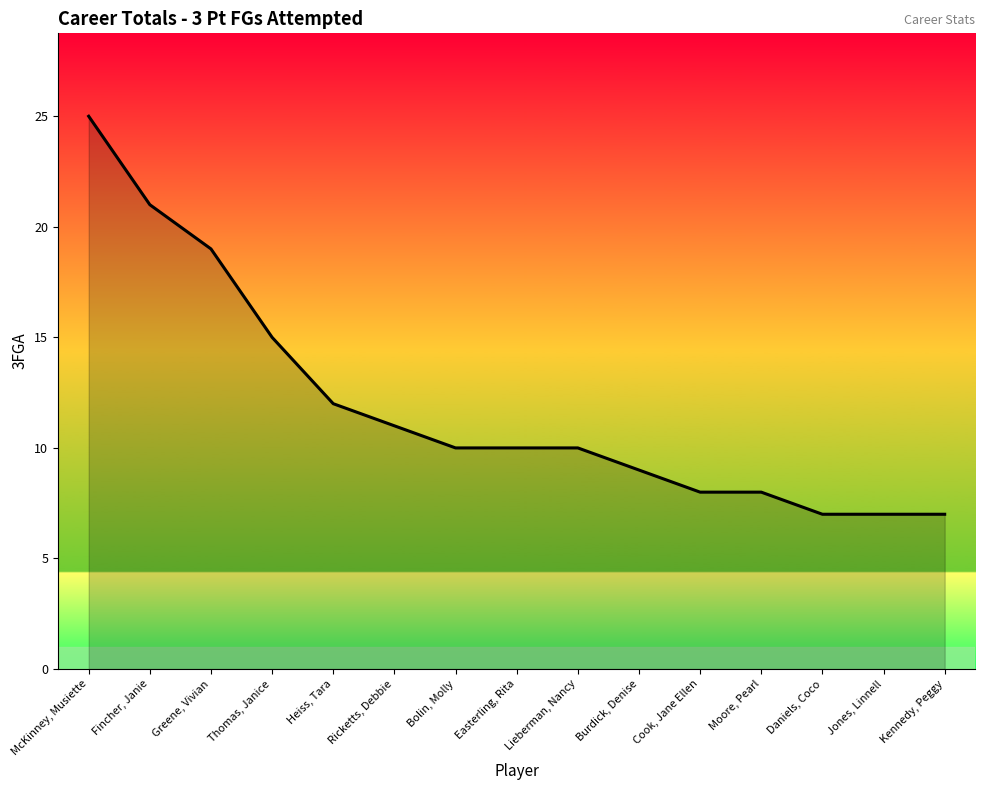

What position from the left is Heiss, Tara?

5